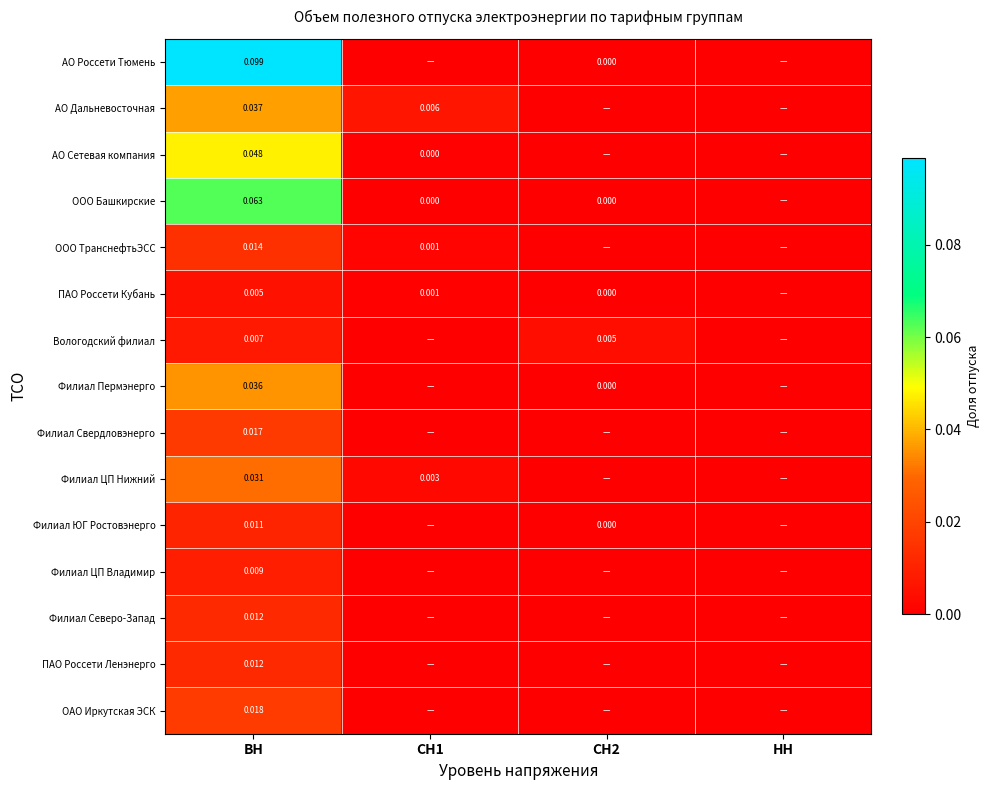

Count the number of categories in the chart.

4